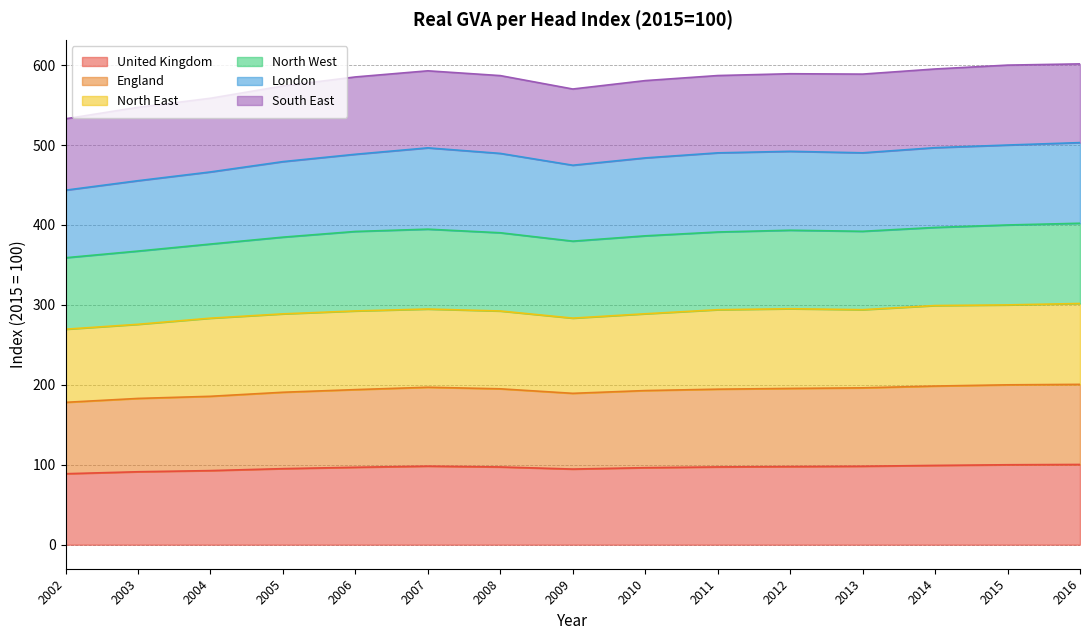

True or false: United Kingdom and England intersect in this chart.

False